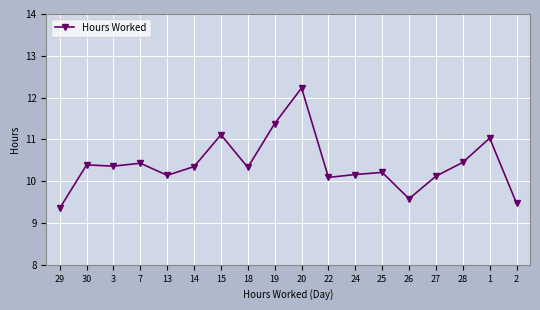

What is the greatest value displayed?

12.2